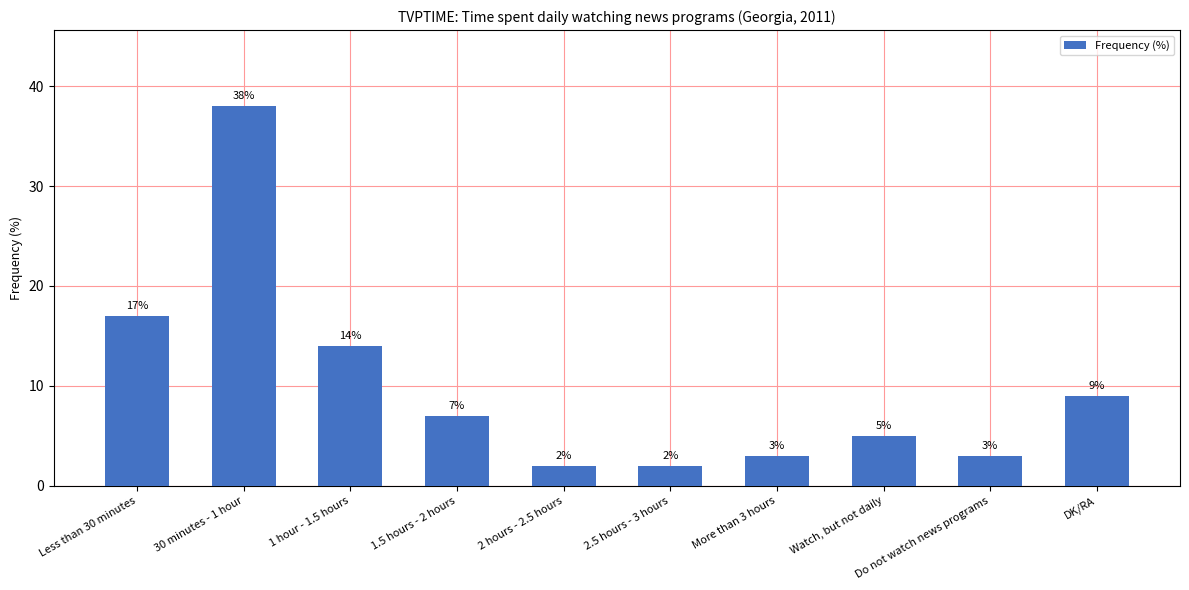

What is the sum of the values at More than 3 hours and Watch, but not daily?

8